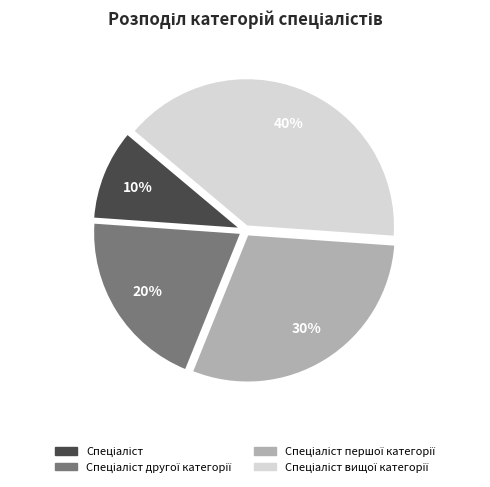

Is there any slice that represents more than half of the pie?

No